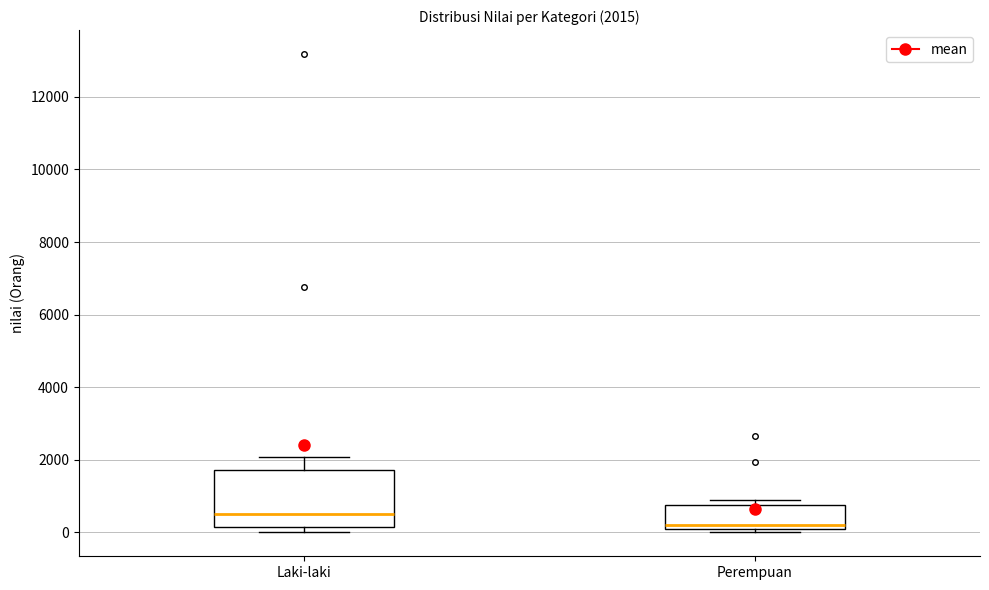

Comparing the boxes themselves (not the whiskers), which one is the tallest?

Laki-laki